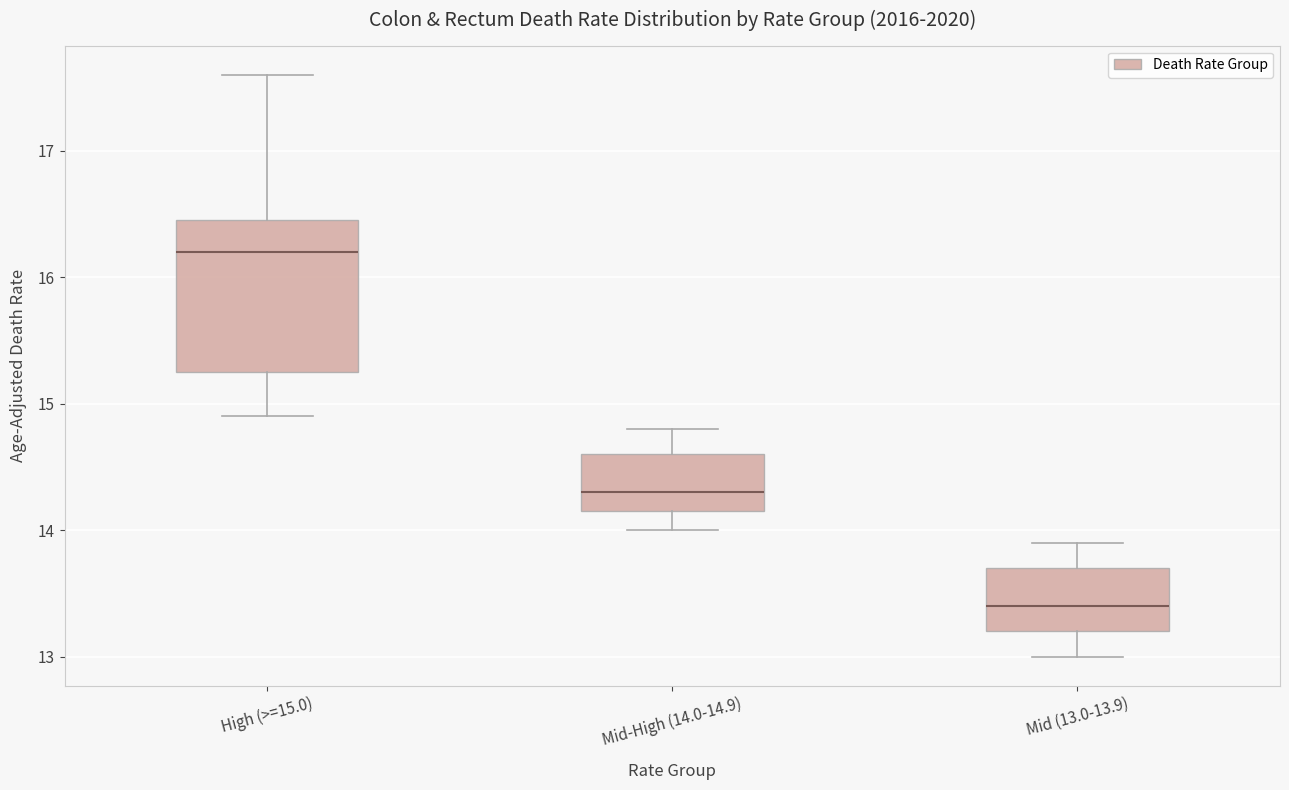

Reading left to right, read every box against the y-axis: the position of its median line, the range the box covers, and the ends of its whiskers. The values are not printed on the chart, so give them approximately, as read against the axis.

High (>=15.0): median 16.2, box 15.3 to 16.5, whiskers 14.9 to 17.6
Mid-High (14.0-14.9): median 14.3, box 14.2 to 14.6, whiskers 14.0 to 14.8
Mid (13.0-13.9): median 13.4, box 13.2 to 13.7, whiskers 13.0 to 13.9